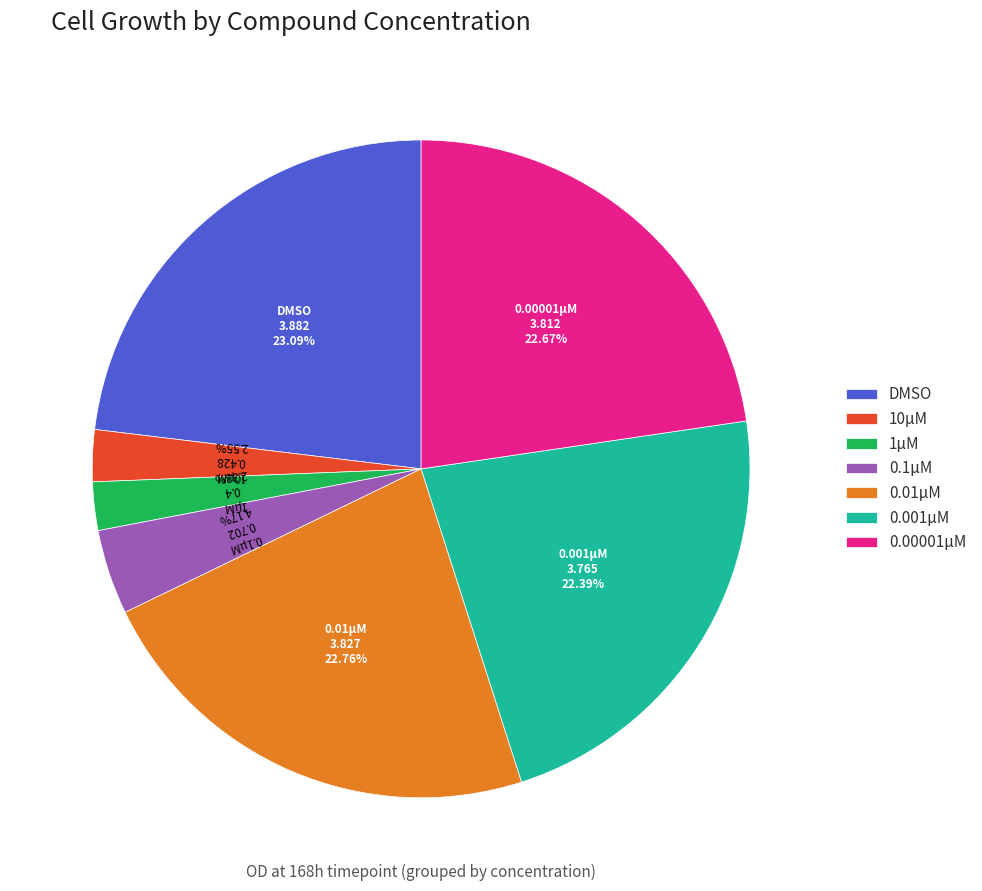

What percentage do 1µM and 0.01µM together represent?

25.1%